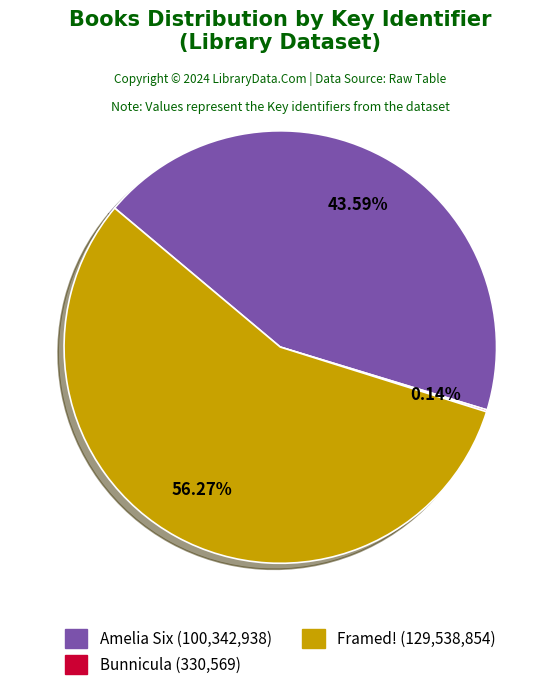

Does any single category account for the majority?

Yes